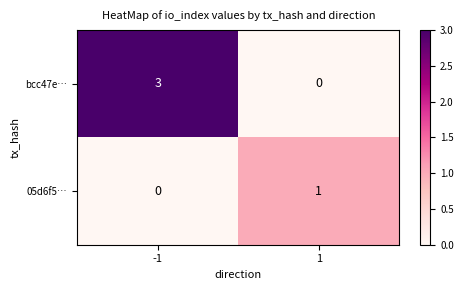

Which series has the largest total across all categories?

bcc47e…